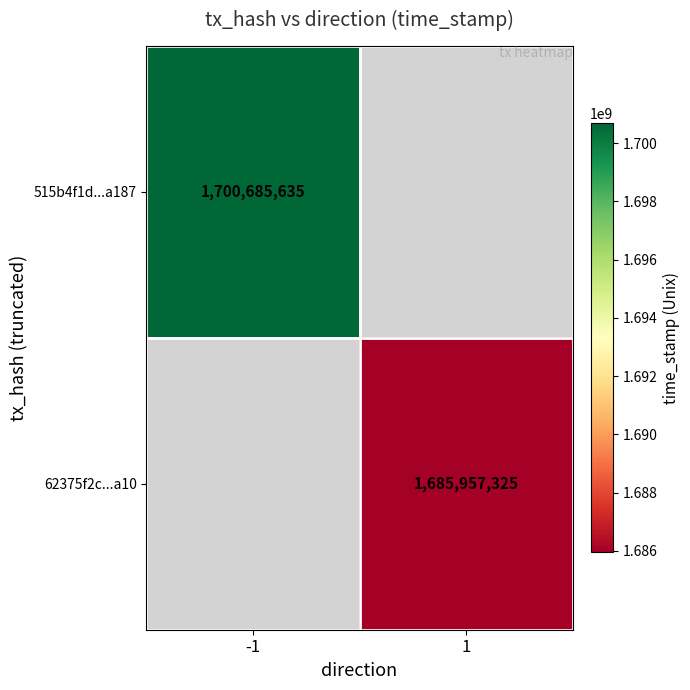

The 62375f2c...a10 series shows 646407360 at 1. True or false?

False